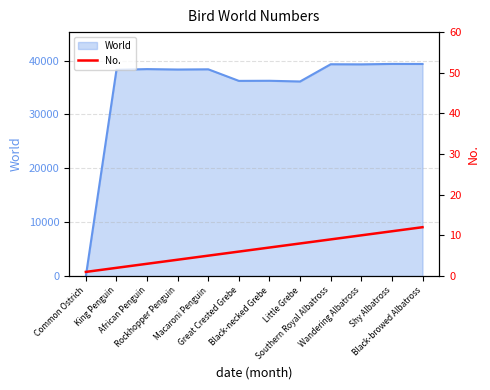

What is the difference between the values at King Penguin and Little Grebe?

6